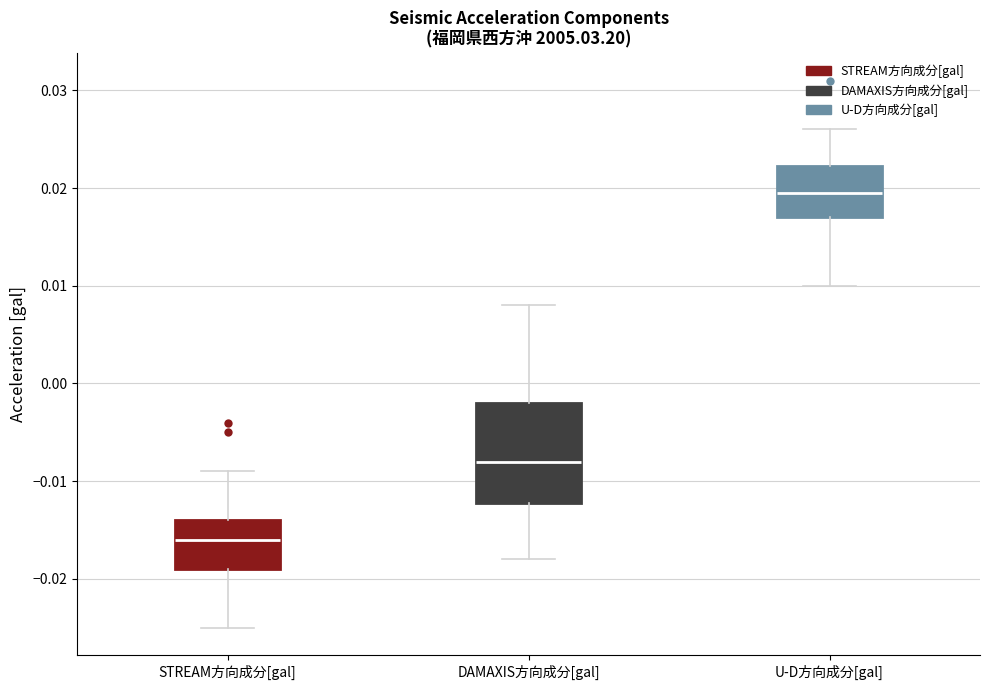

Reading left to right, transcribe this box plot: for each box, give where its median line is, the range the box spans, and where its two whiskers end, as read against the y-axis. The values are not printed on the chart, so give them approximately, as read against the axis.

STREAM方向成分[gal]: median -0.016, box -0.019 to -0.014, whiskers -0.025 to -0.009
DAMAXIS方向成分[gal]: median -0.008, box -0.012 to -0.002, whiskers -0.018 to 0.008
U-D方向成分[gal]: median 0.020, box 0.017 to 0.022, whiskers 0.010 to 0.026